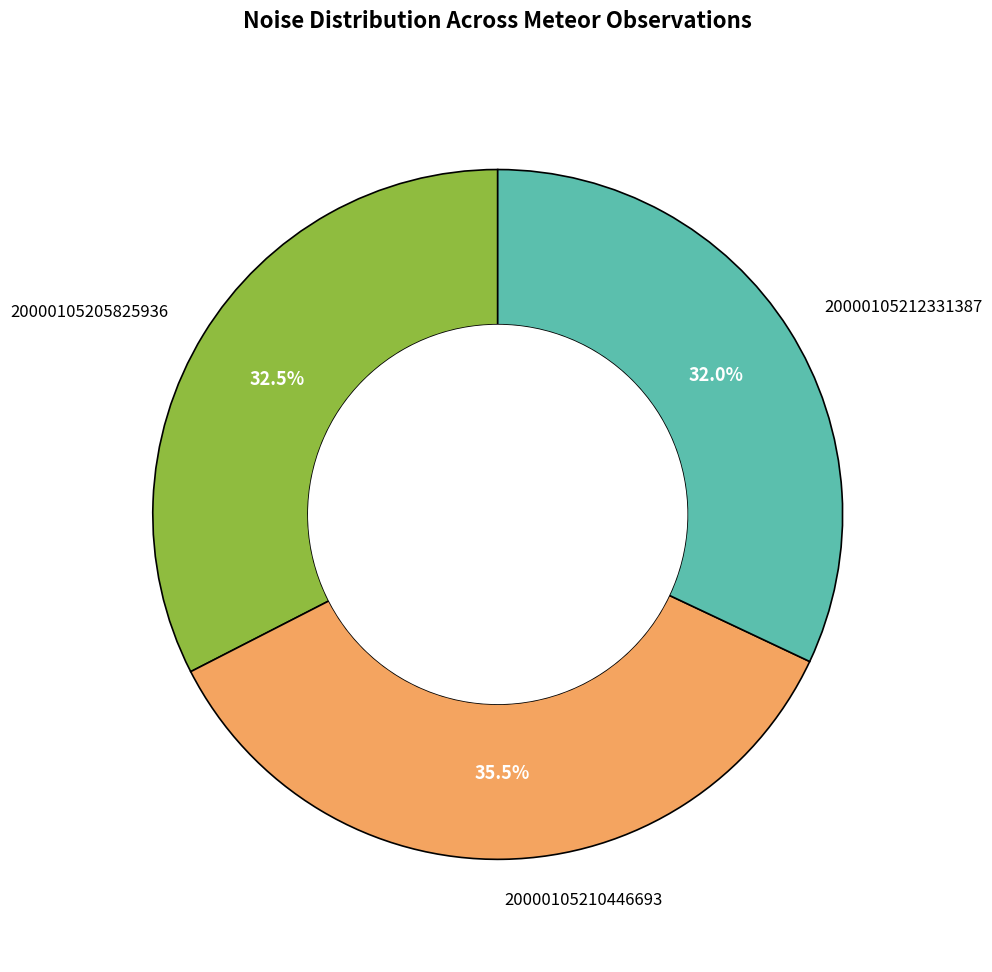

Is it true that 20000105212331387 is 21% of the pie?

False